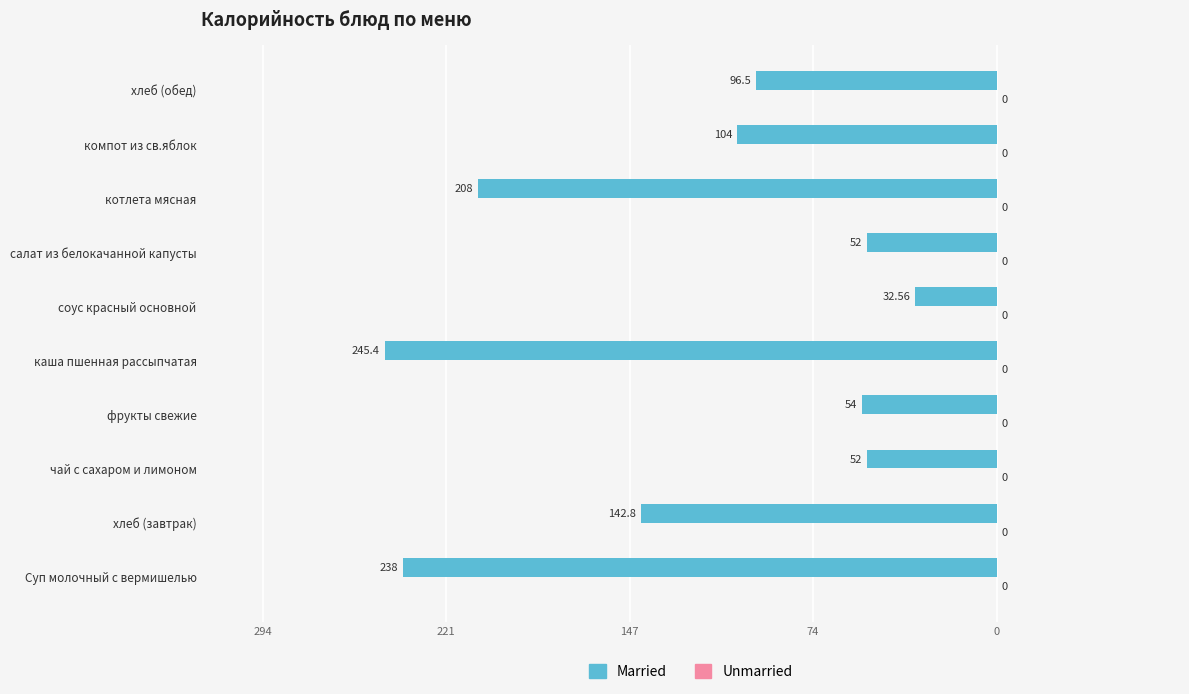

Are the bars horizontal?

Yes